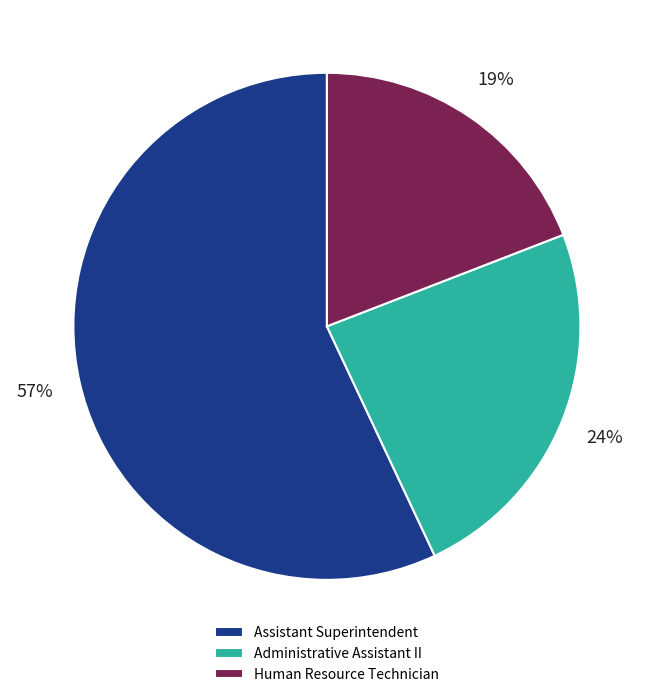

How many slices are in this pie chart?

3